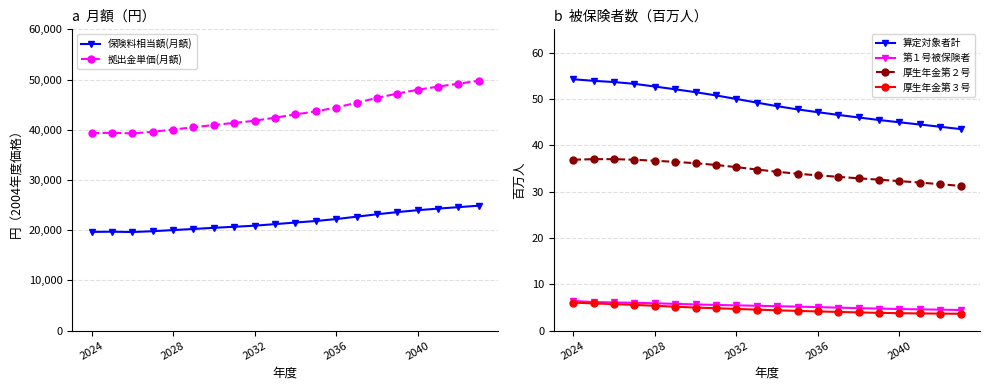

Where is 算定対象者計 nearest to the value 48?

11